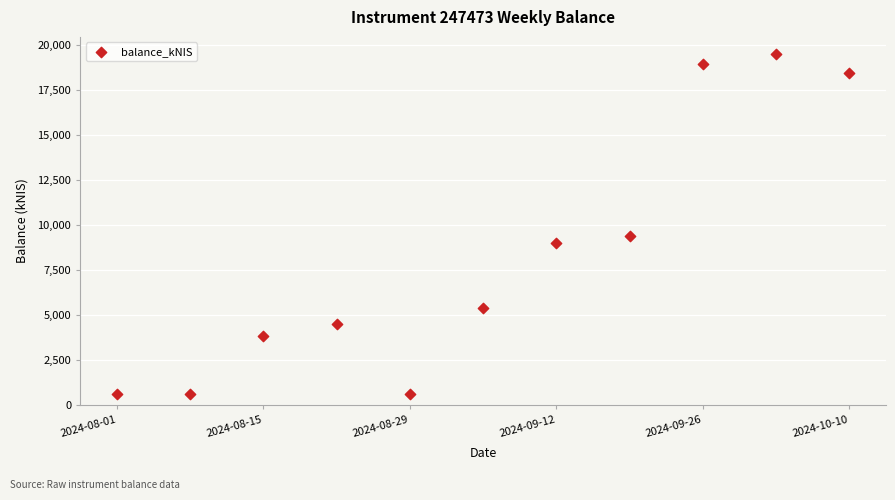

What Y value in the scatter plot is closest to 10061?

9373.6